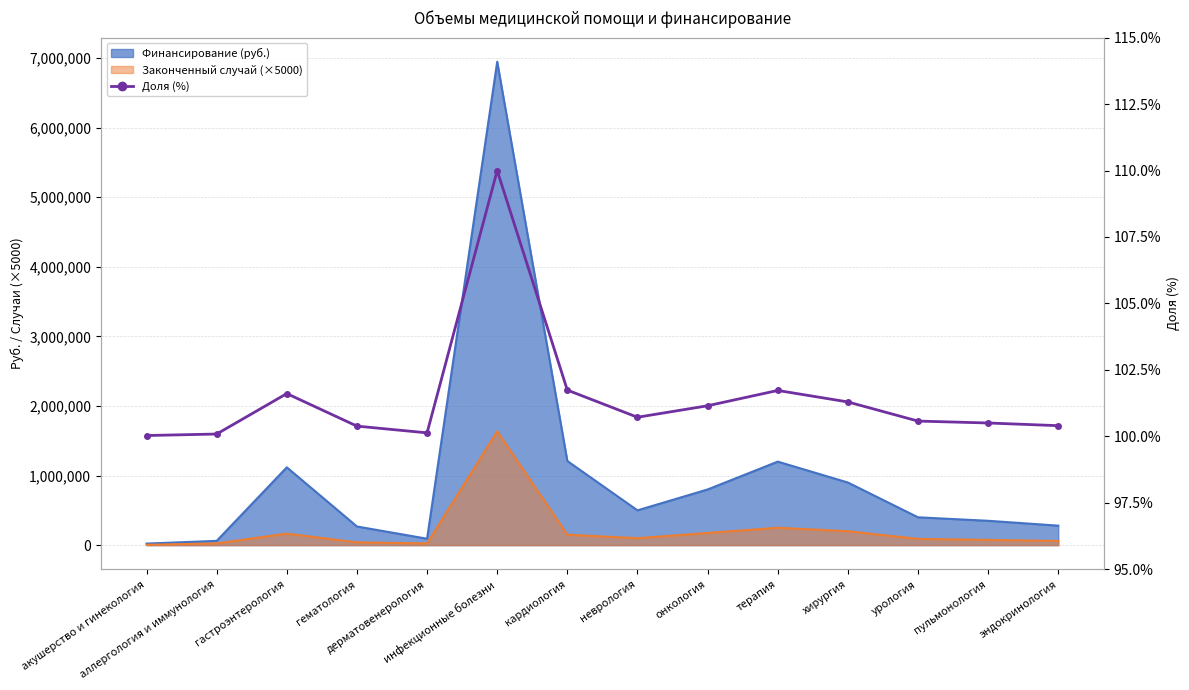

What is the label of the 7th point from the right?

неврология